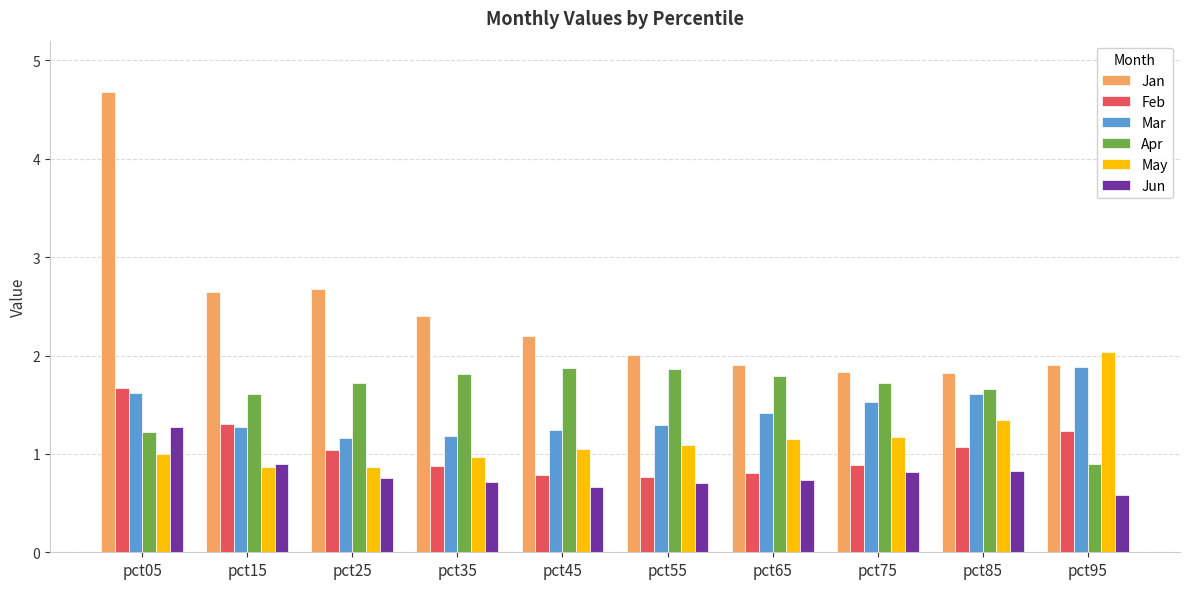

What is the value of the Jun bar at the 9th from the left?

0.8